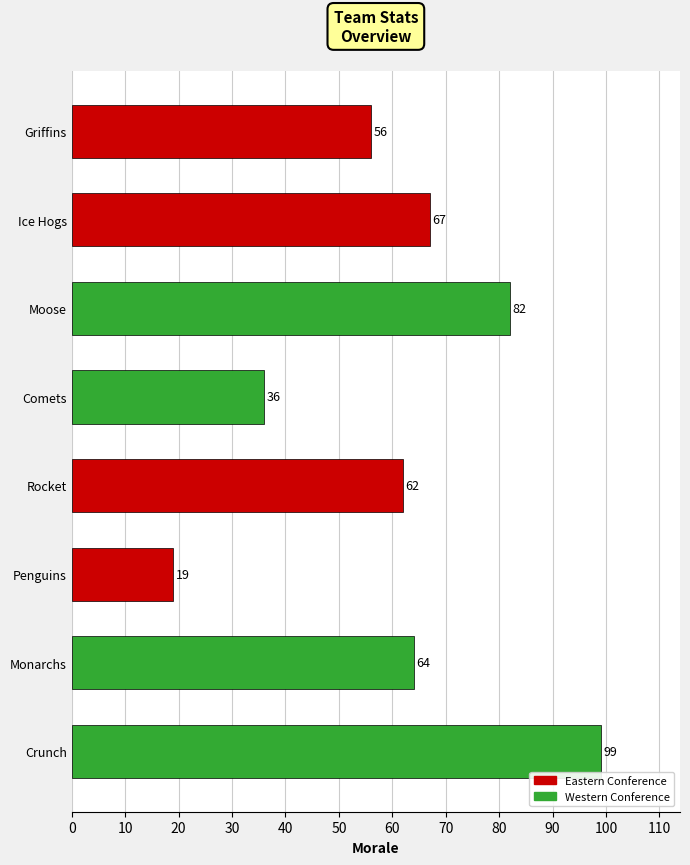

List the labels in order of value, smallest first.

Penguins, Comets, Griffins, Rocket, Monarchs, Ice Hogs, Moose, Crunch